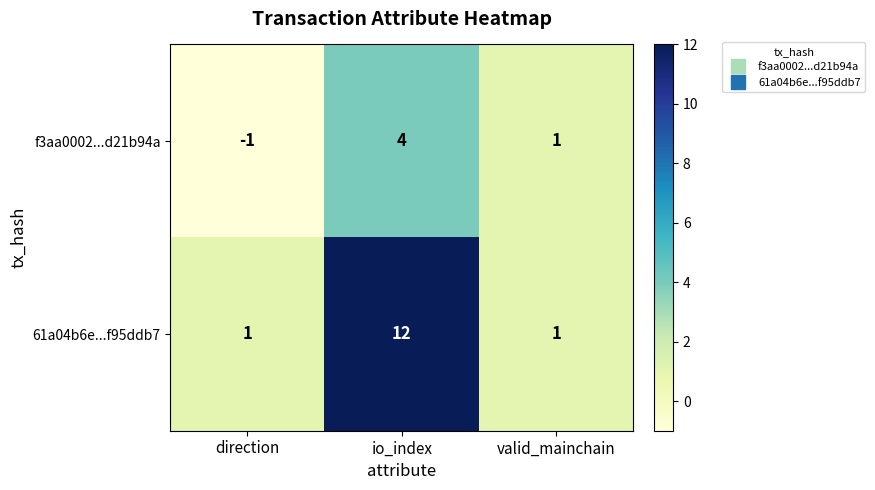

The value of f3aa0002...d21b94a at valid_mainchain is 2. True or false?

False